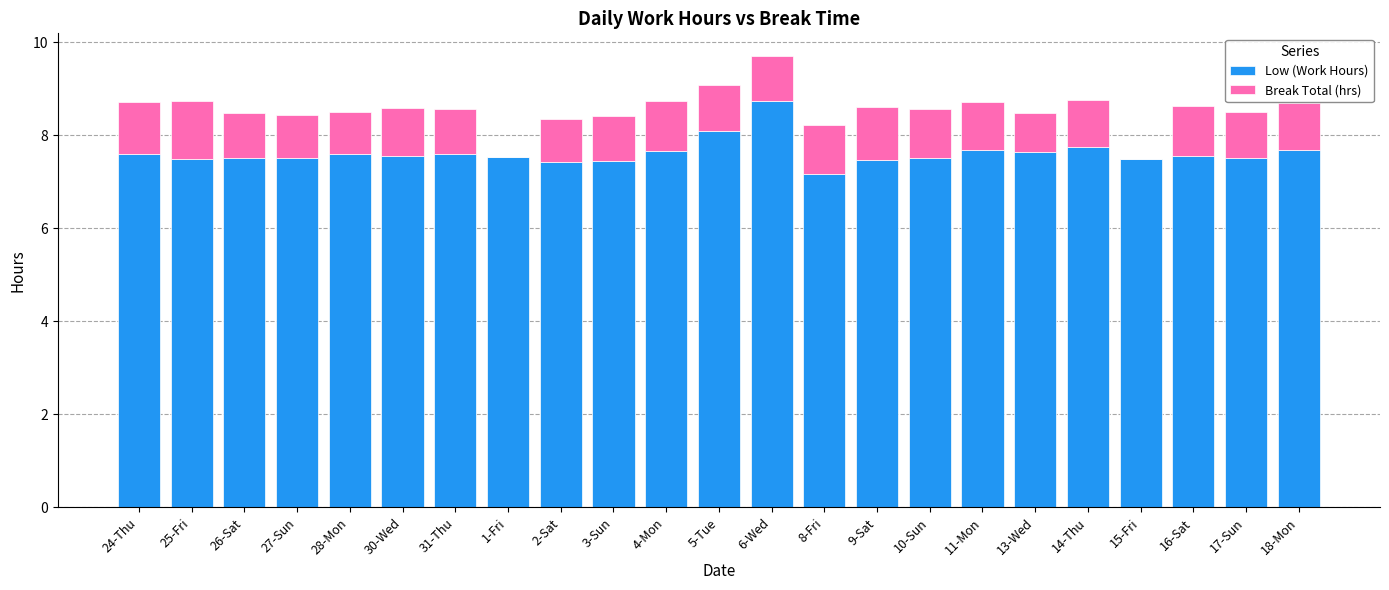

What is the sum of the Low (Work Hours) values at 2-Sat and 18-Mon?

15.1